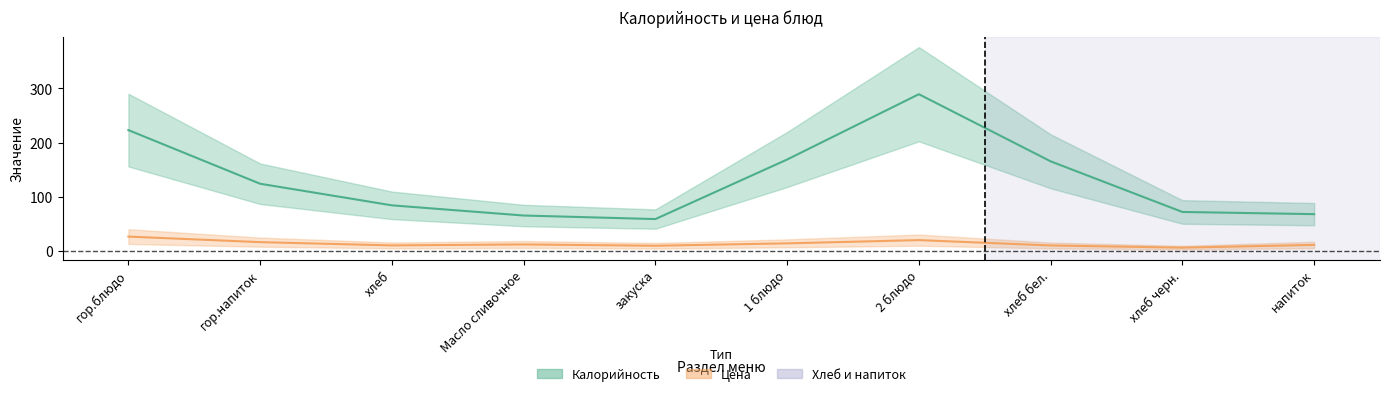

Rank the series at напиток from highest to lowest value.

Калорийность, Цена